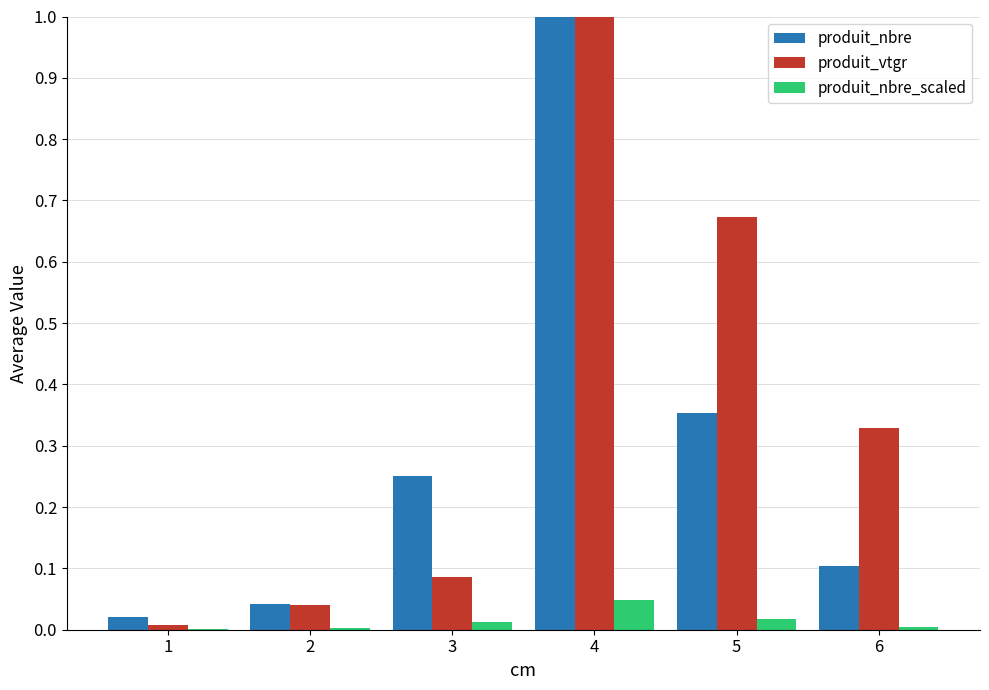

Is the value of produit_nbre at 4 greater than the value of produit_vtgr at 1?

Yes